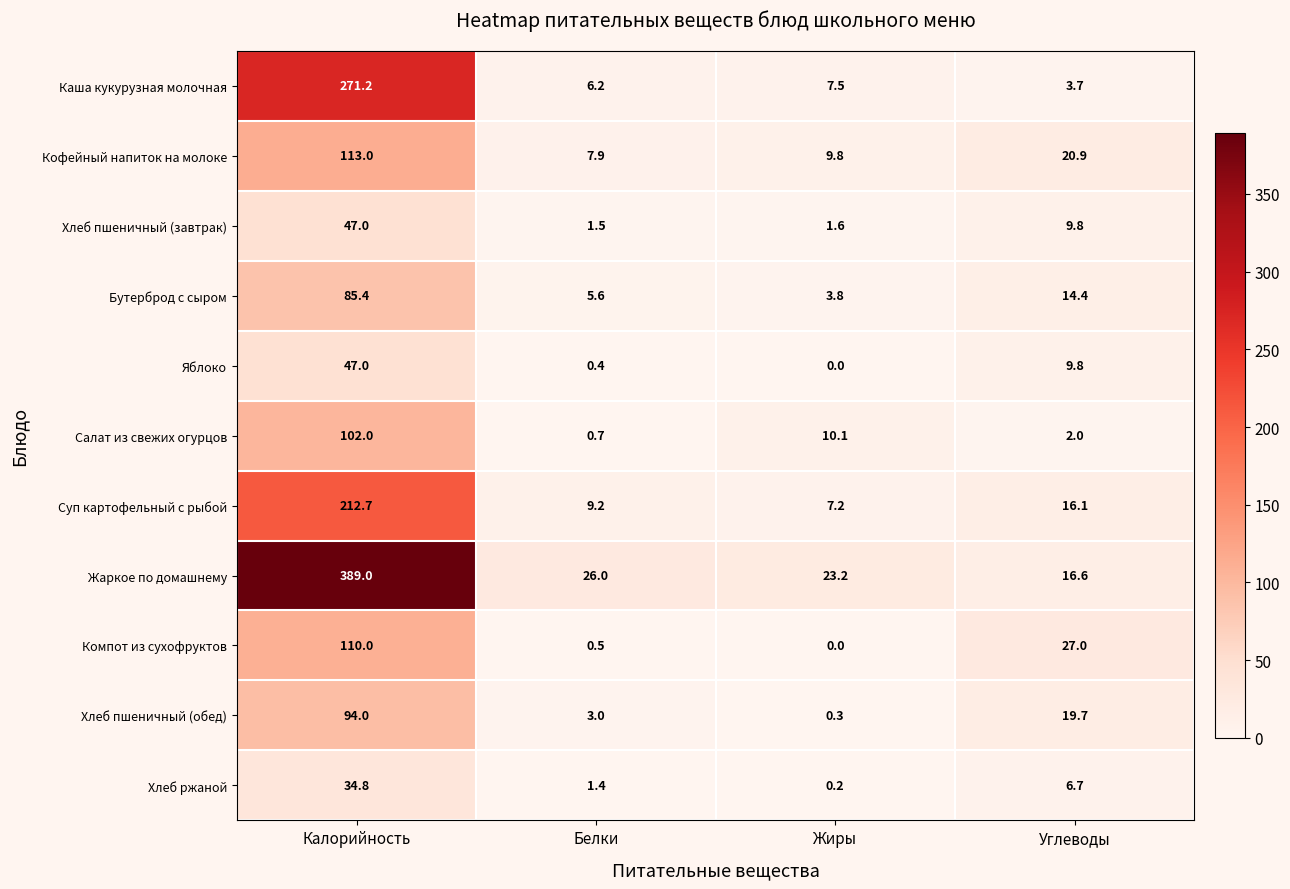

The value of Суп картофельный с рыбой at Белки is 9.2. True or false?

True